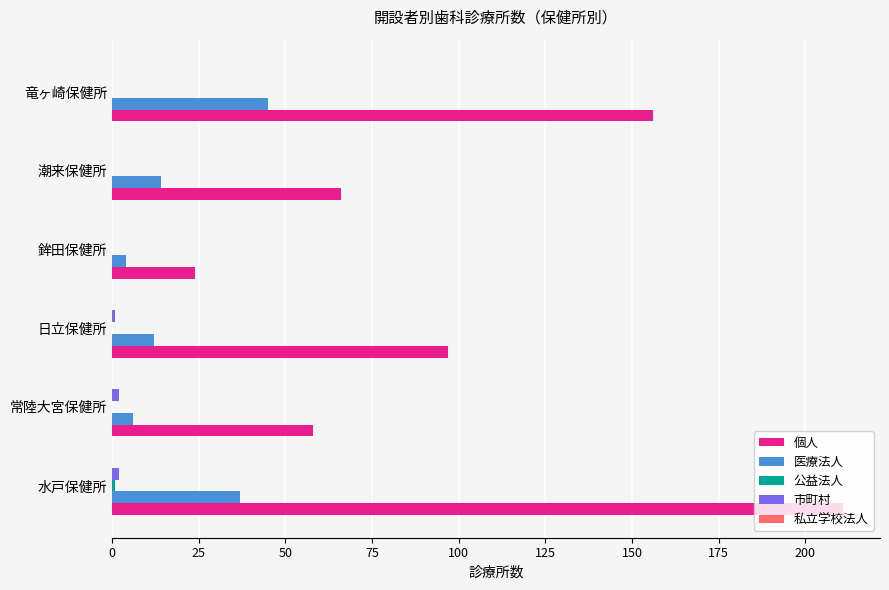

Which series has the widest spread of values?

個人